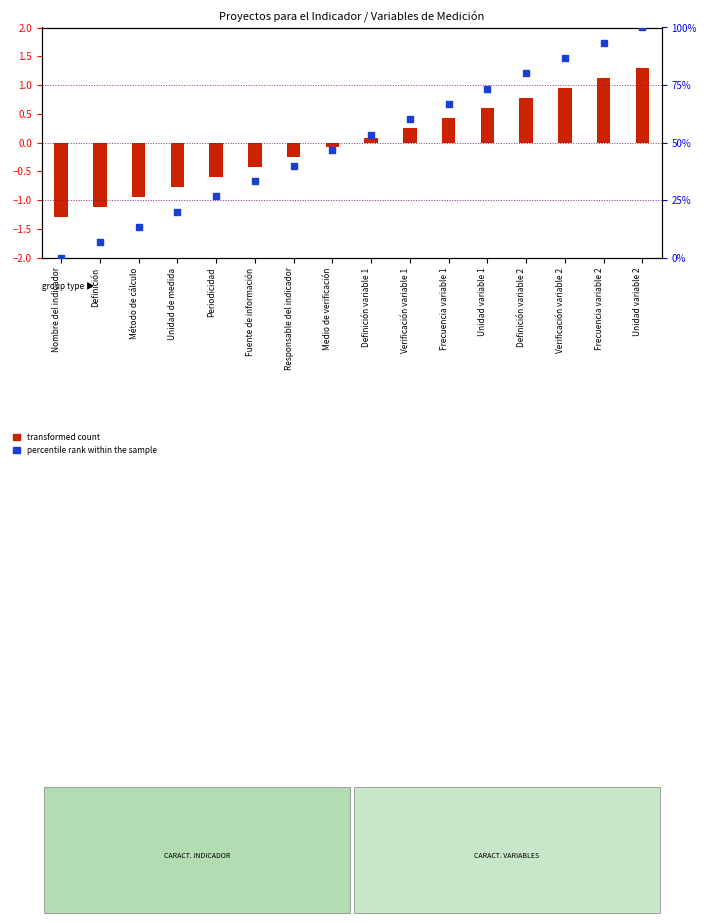

At which category is the sum across all series the highest?

Unidad variable 2